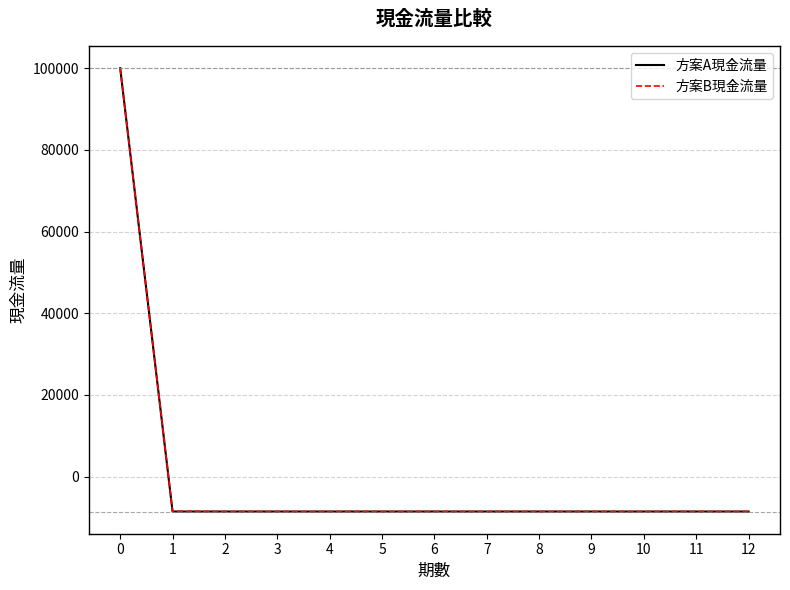

The value of 方案B現金流量 at 8 is -8545. True or false?

True